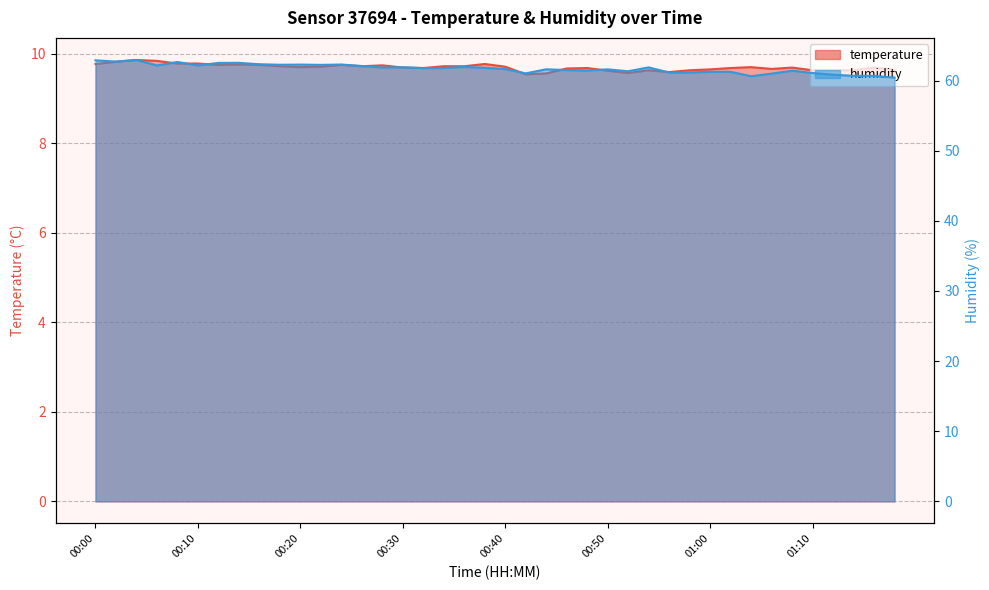

What value does the humidity series have at 00:06?

62.2